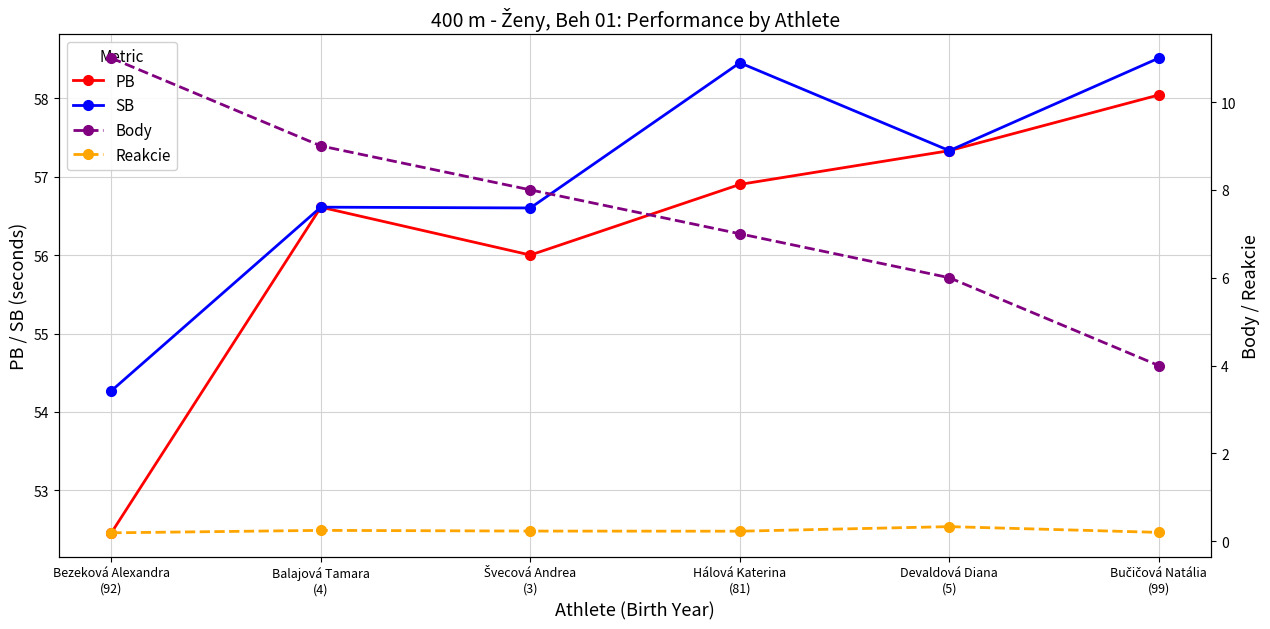

True or false: SB and Body cross at least once.

False